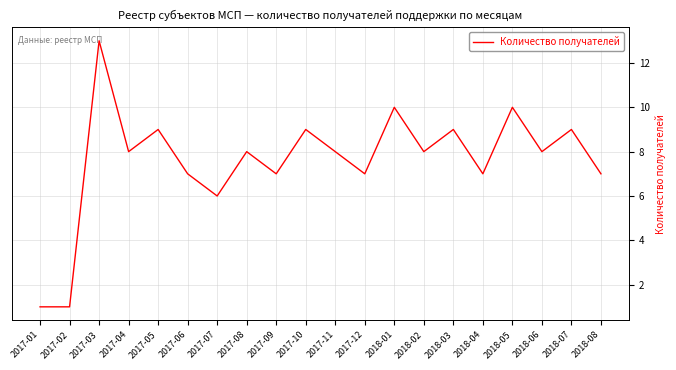

The chart shows a value of 4 at 2018-05. True or false?

False